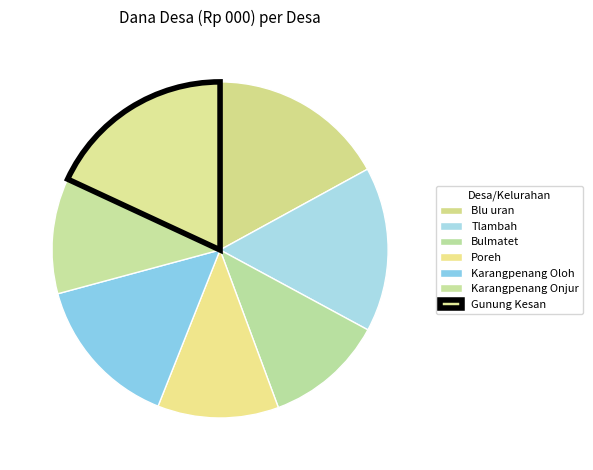

What is the change in value from Blu uran to Poreh?

-10635